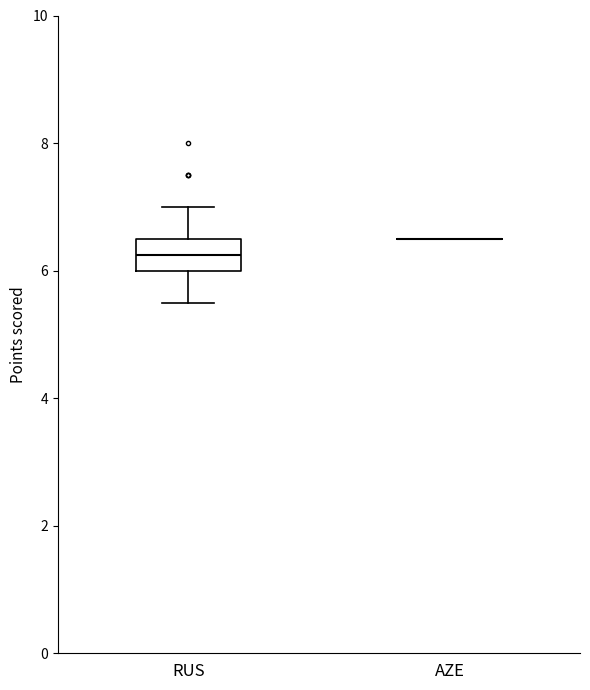

Reading left to right, transcribe this box plot: for each box, give where its median line is, the range the box spans, and where its two whiskers end, as read against the y-axis. The values are not printed on the chart, so give them approximately, as read against the axis.

RUS: median 6.2, box 6.0 to 6.6, whiskers 5.6 to 7.0
AZE: box collapsed to a line at 6.6, whiskers 6.6 to 6.6